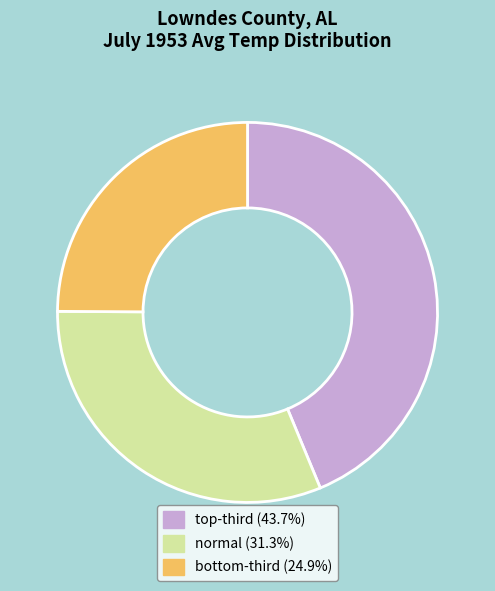

Is there a majority slice in this chart?

No